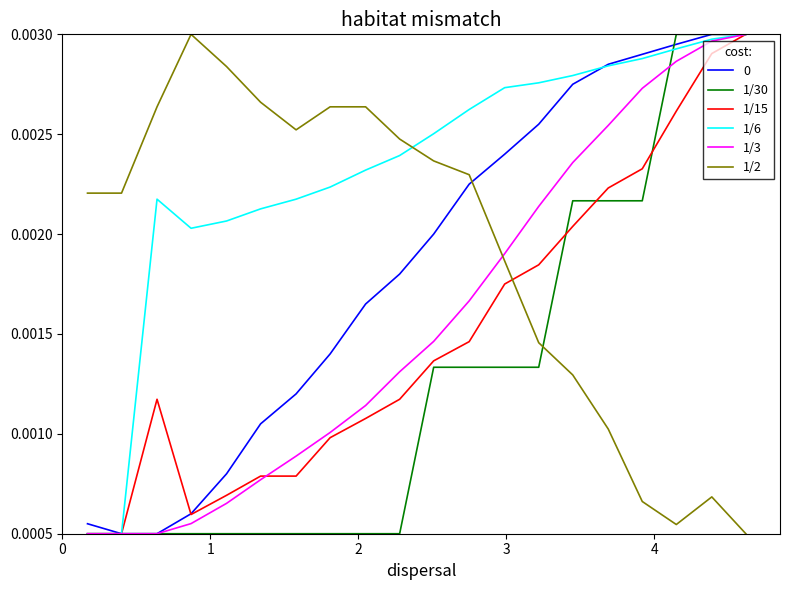

True or false: 1/2 and 1/3 cross at least once.

True